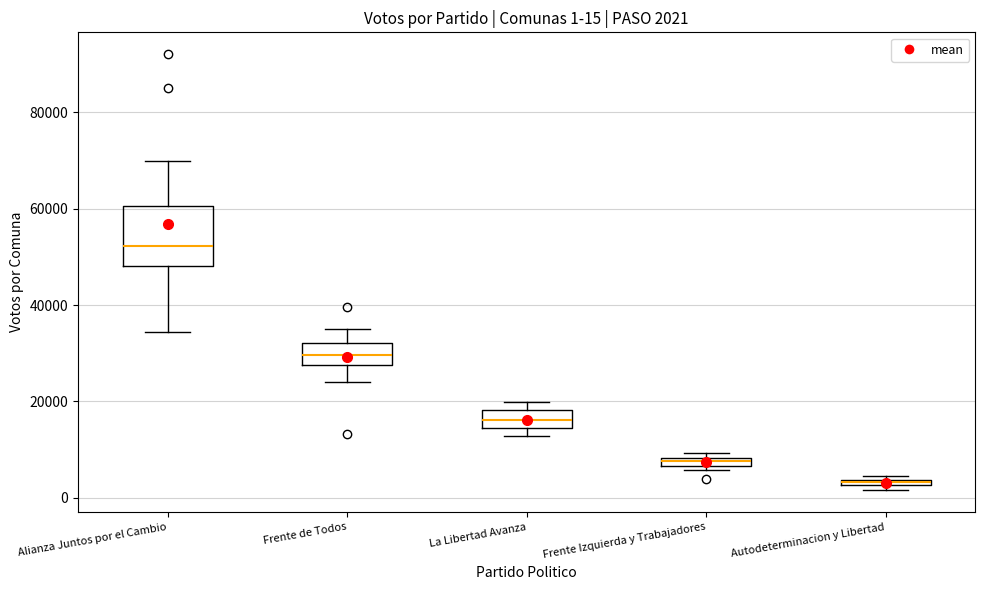

Comparing the boxes themselves (not the whiskers), which one is the tallest?

Alianza Juntos por el Cambio